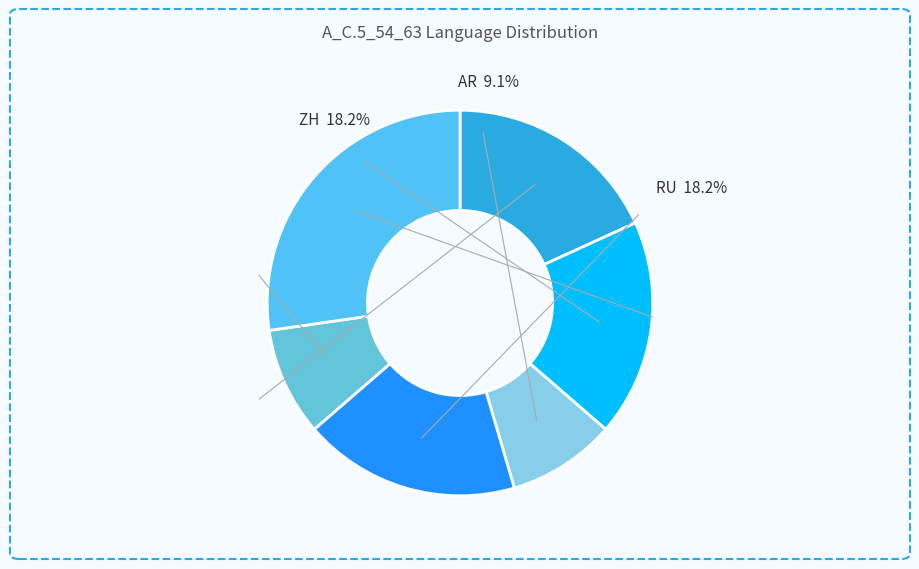

What is the largest slice in the pie chart?

EN